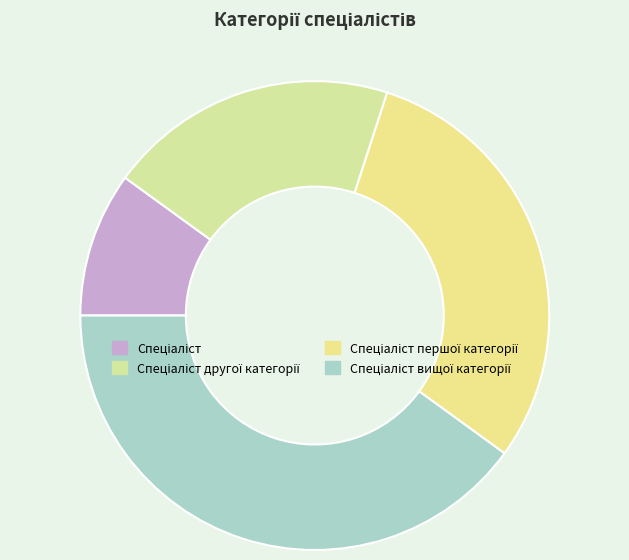

Which category has the biggest portion of the pie?

Спеціаліст вищої категорії